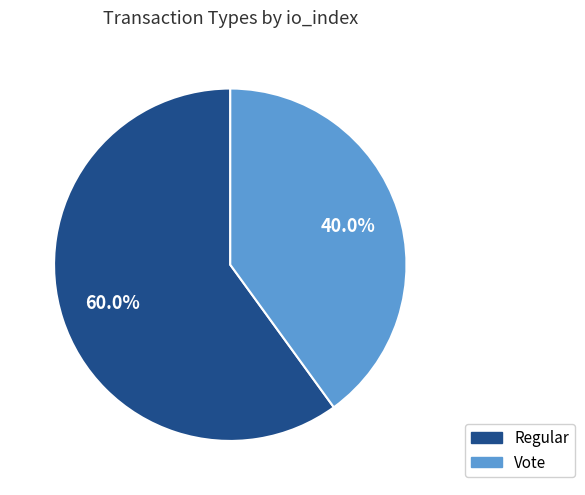

Count the number of slices in the pie.

2